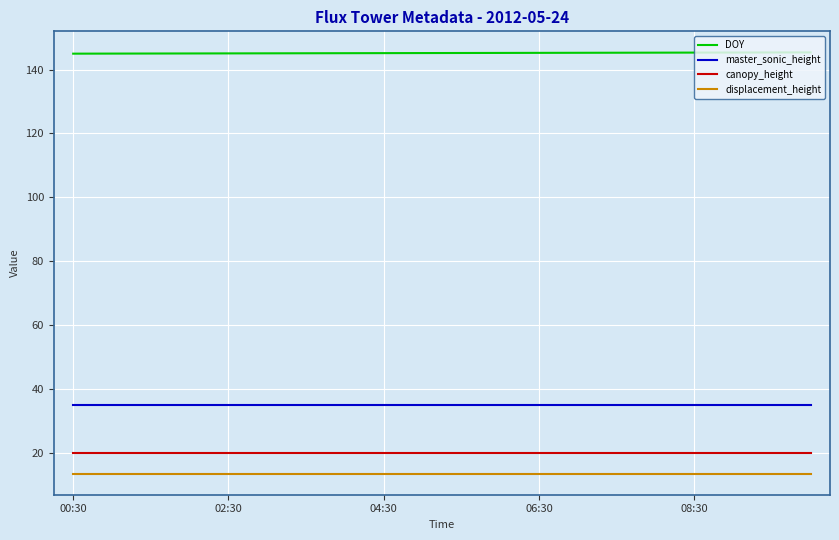

True or false: canopy_height and DOY cross at least once.

False